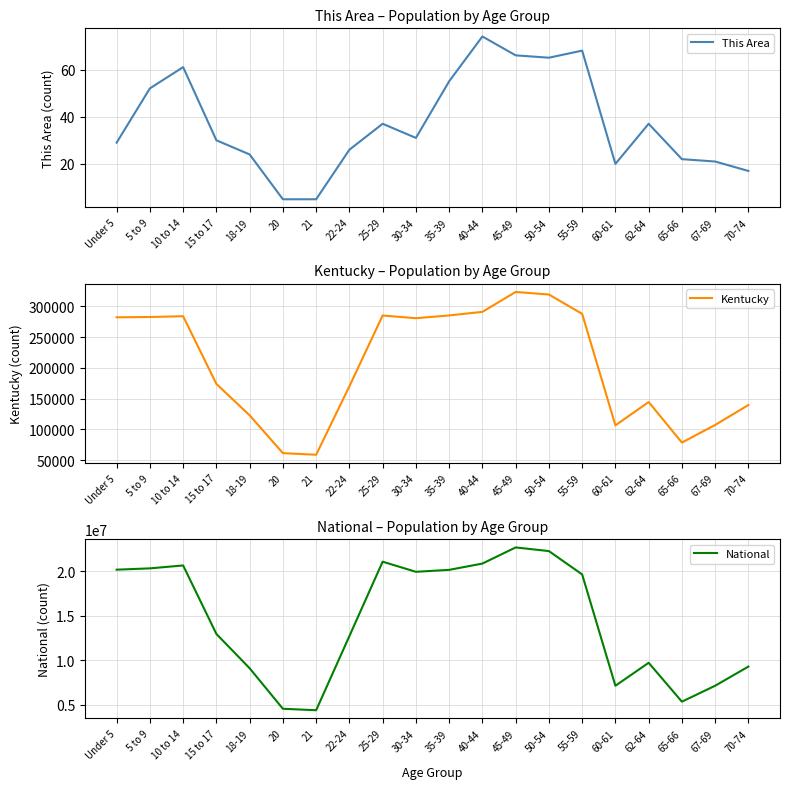

In Kentucky, how many points are higher than both neighbors (excluding endpoints)?

4